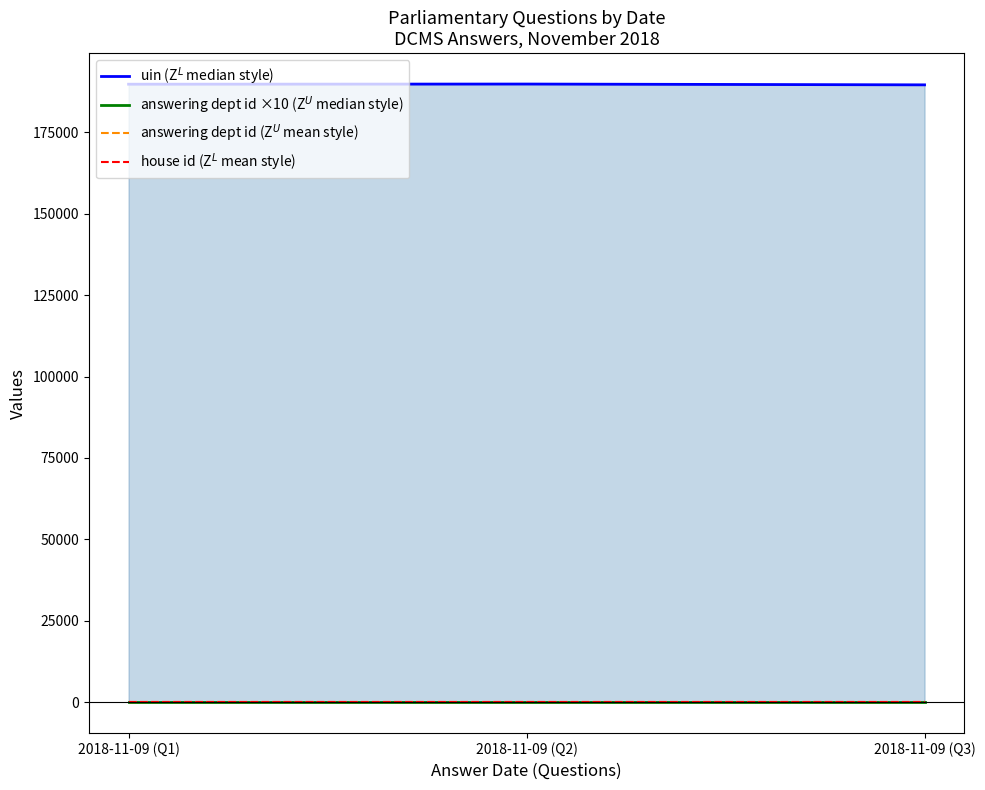

The uin (Z$^L$ median style) series shows 189551 at 2018-11-09 (Q3). True or false?

True